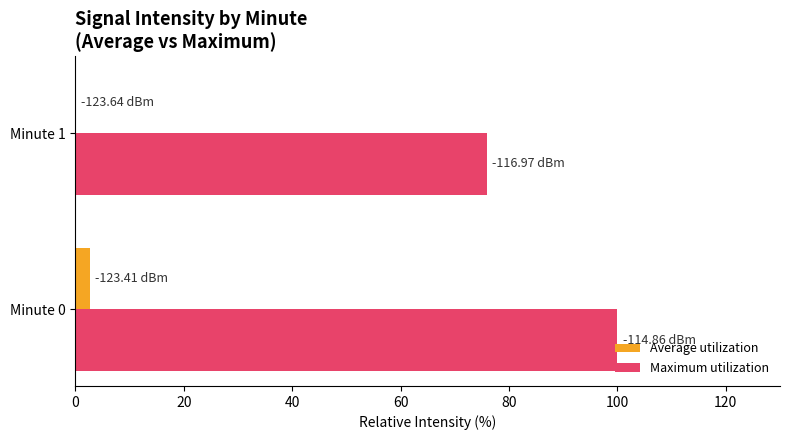

At which label is Maximum utilization closest to 87?

Minute 1